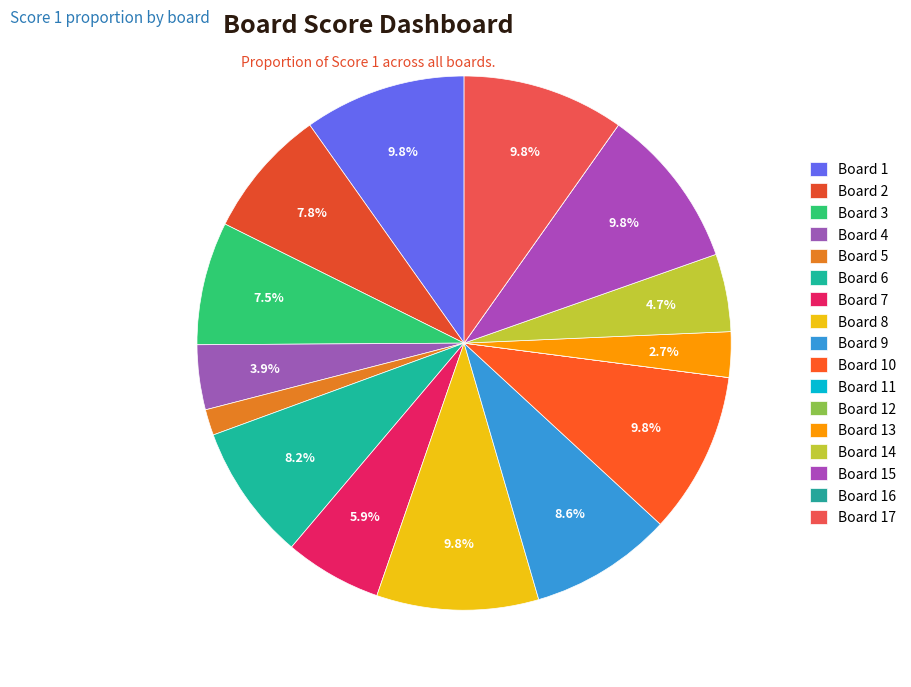

How many slices are in this pie chart?

17